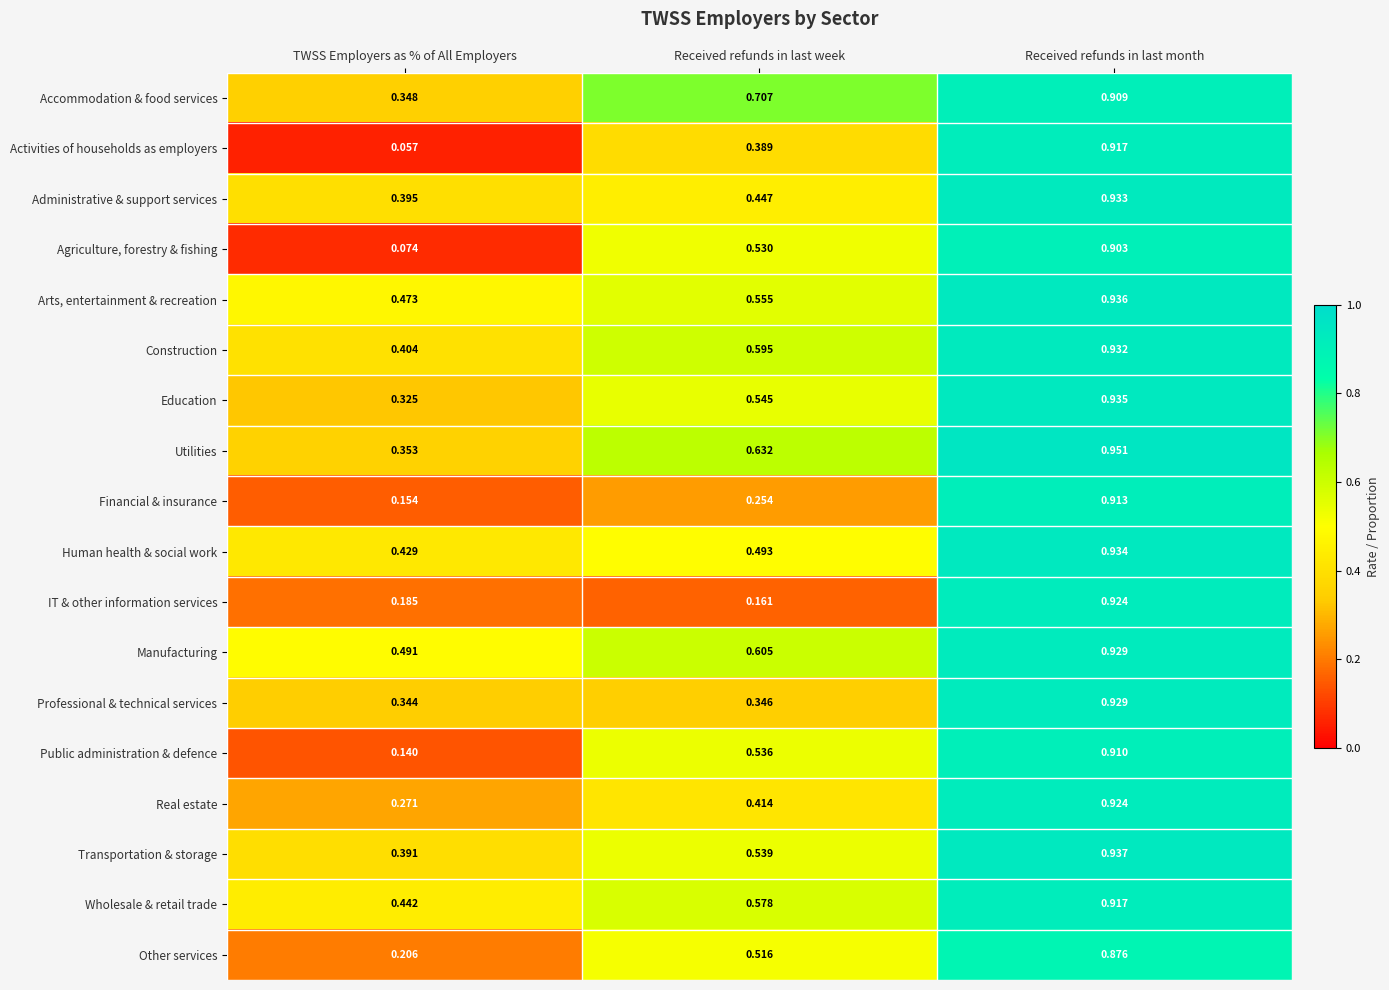

Where is IT & other information services nearest to the value 0?

Received refunds in last week